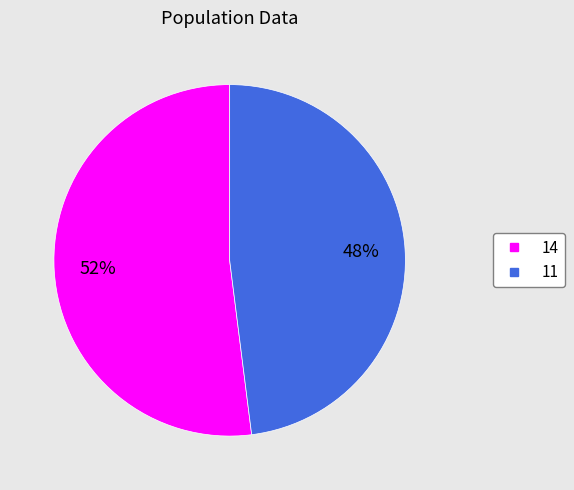

Is the sum of 14 and 11 greater than half?

Yes